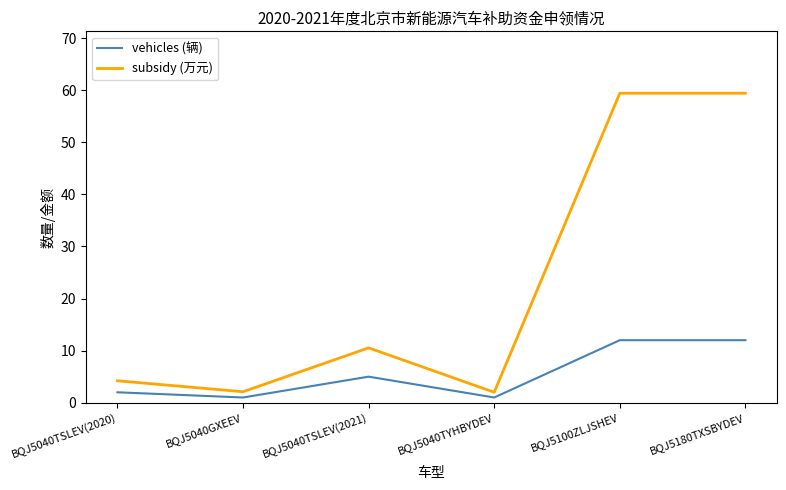

What is the maximum value for subsidy (万元)?

59.4